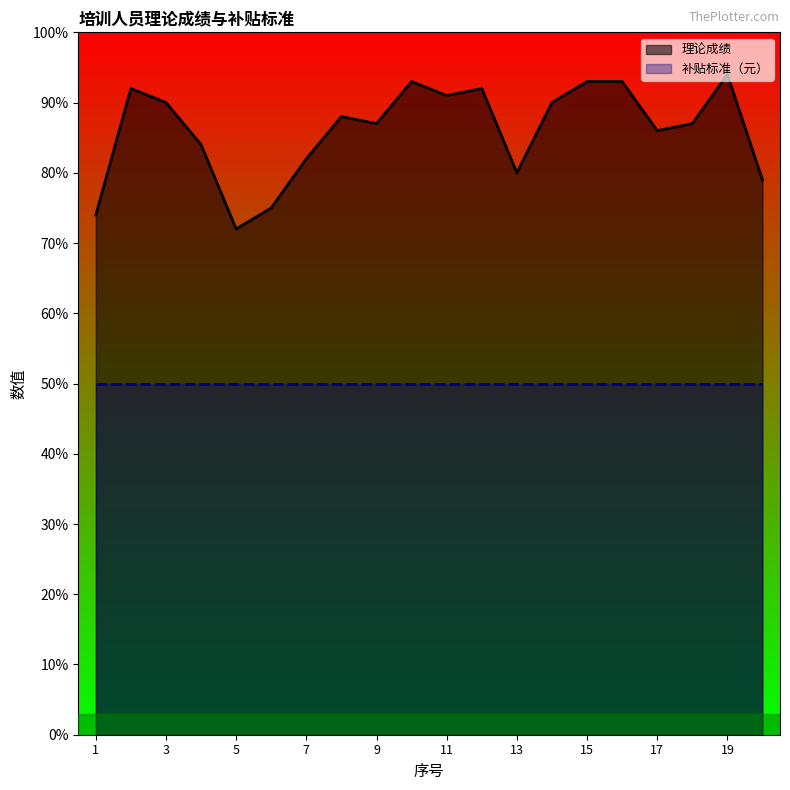

Reading right to left, list all the values displayed in this chart.

79	94	87	86	93	93	90	80	92	91	93	87	88	82	75	72	84	90	92	74